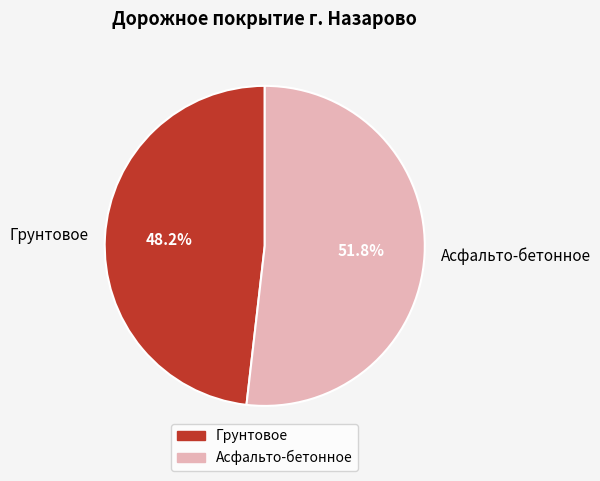

Is there a majority slice in this chart?

Yes